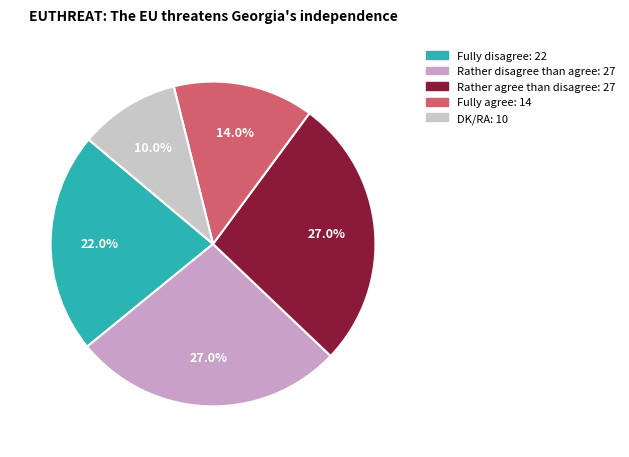

Is it true that DK/RA is 3% of the pie?

False